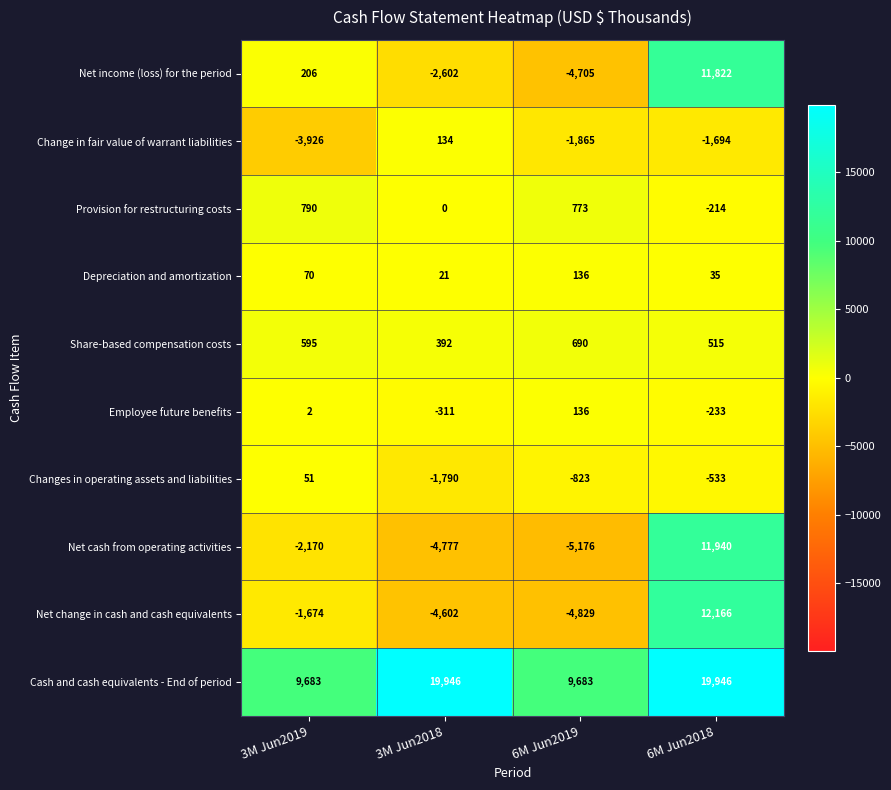

Rank the categories by Provision for restructuring costs value from highest to lowest.

3M Jun2019, 6M Jun2019, 3M Jun2018, 6M Jun2018